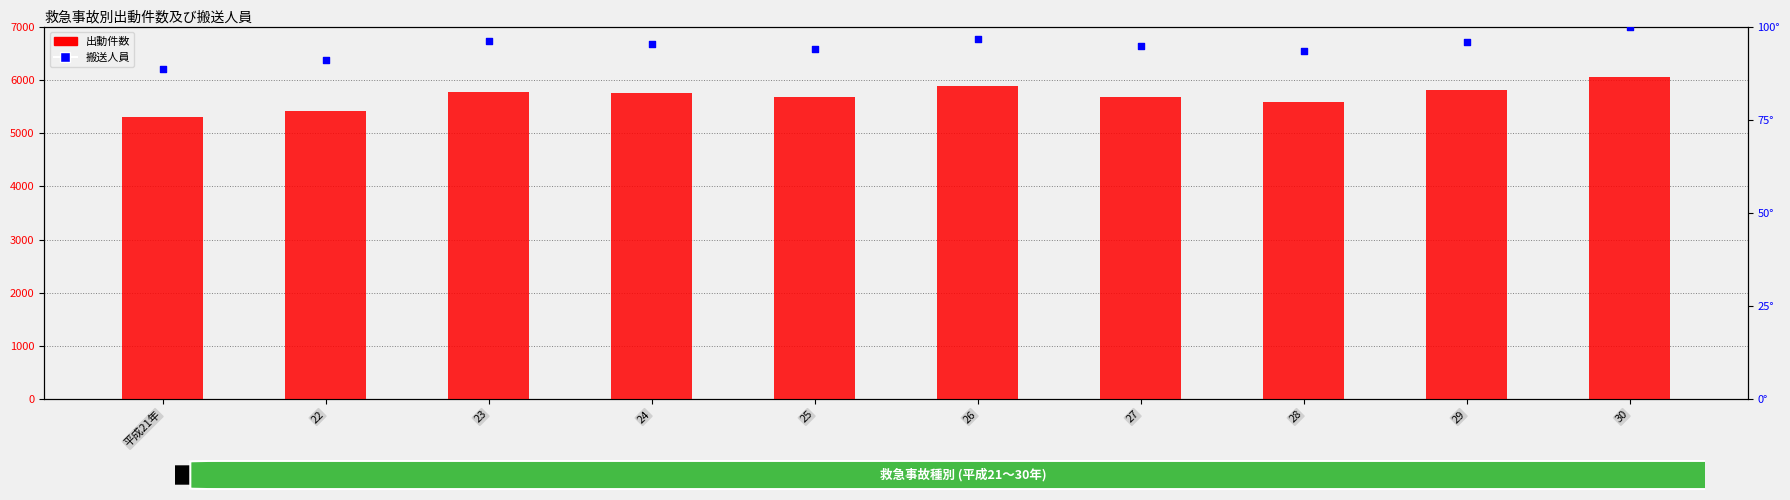

At how many categories does at least one series exceed 4332?

10